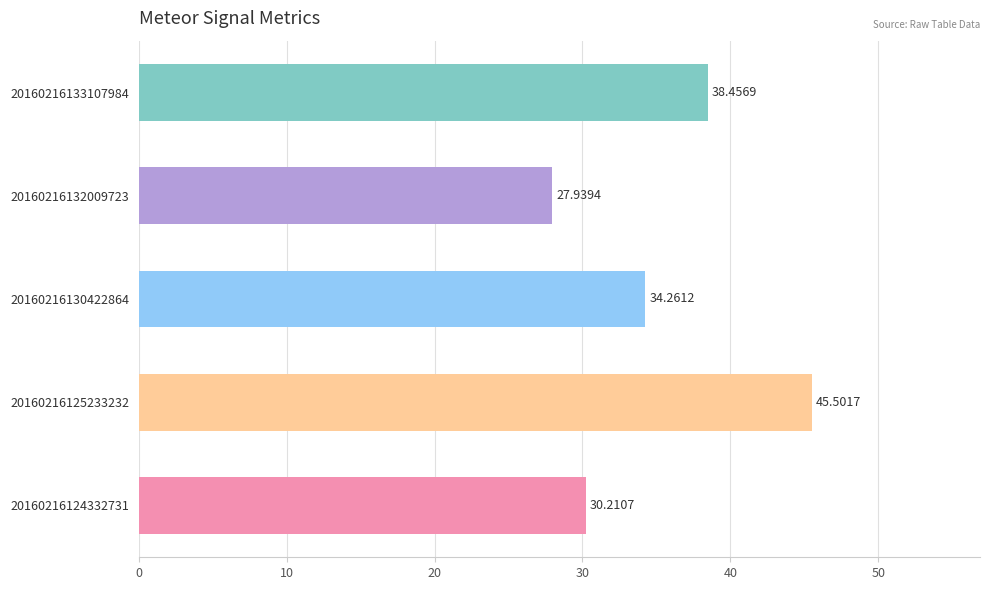

What is the change in value from 20160216130422864 to 20160216133107984?

+4.2